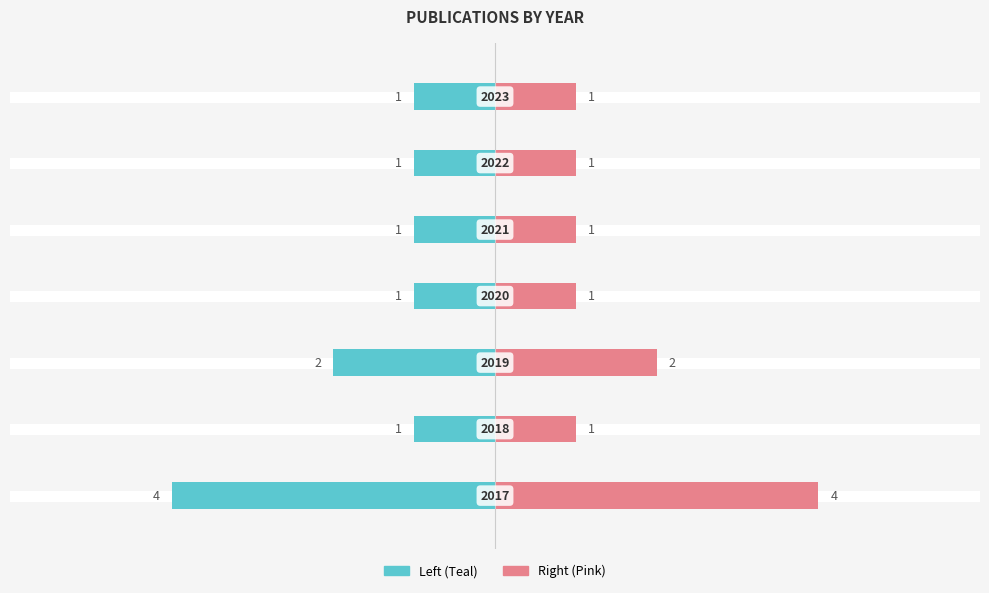

What is the difference between the maximum and minimum values?

3